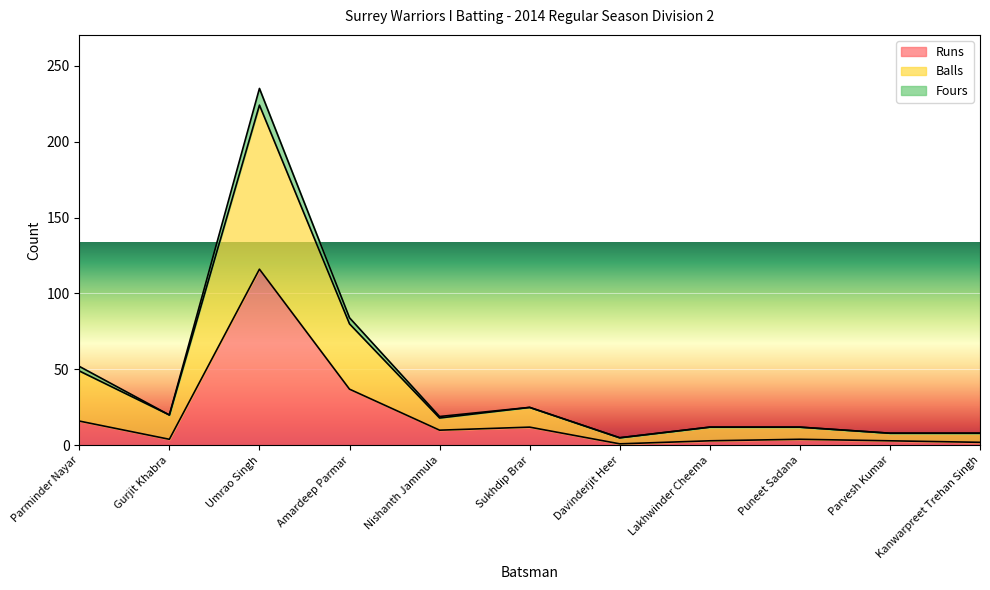

Does the chart display data point markers on the line(s)?

No